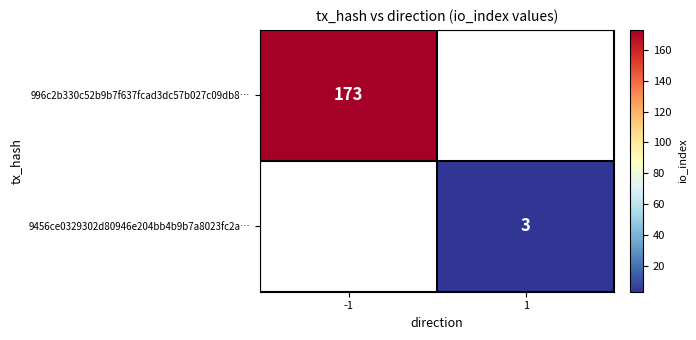

Is it true that 996c2b330c52b9b7f637fcad3dc57b027c09db8… equals 173 at -1?

True